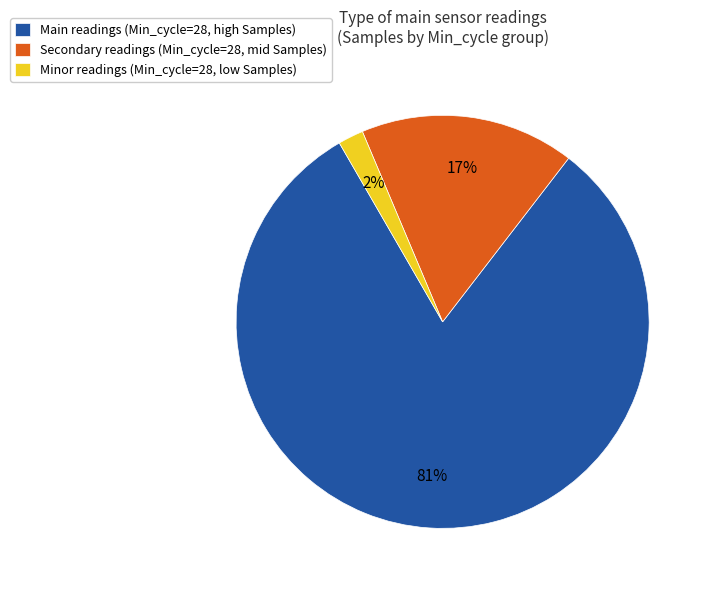

Count the number of slices in the pie.

3